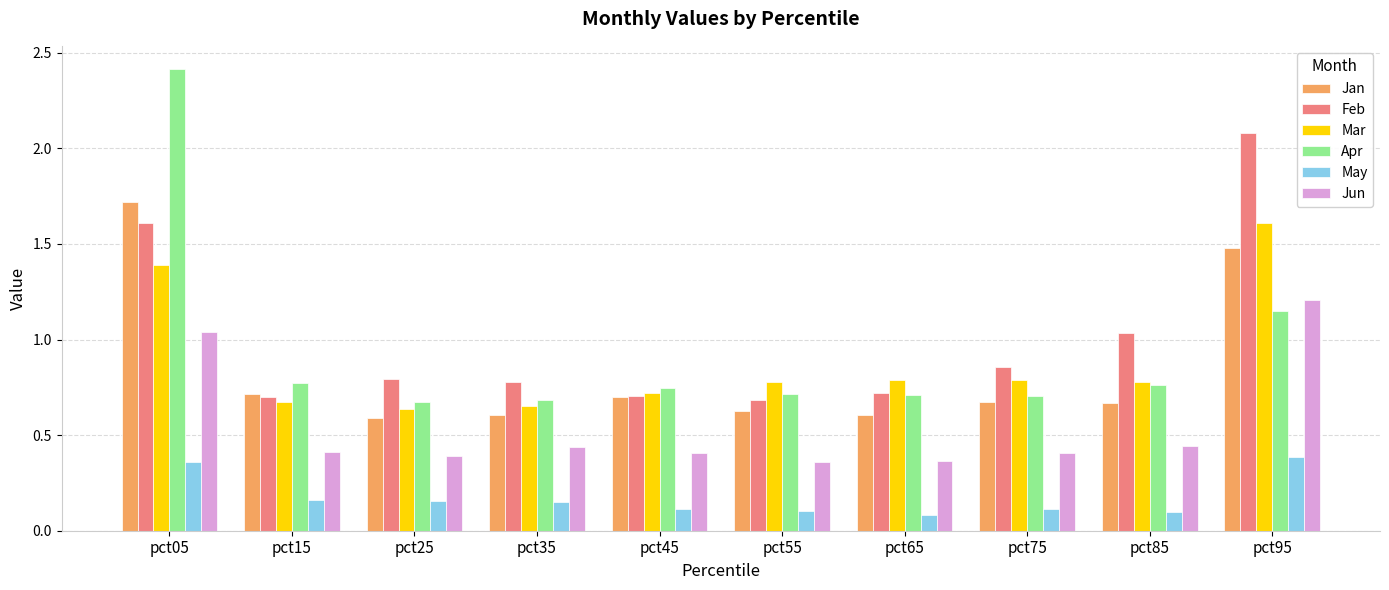

What is the sum of all Apr values?

9.3